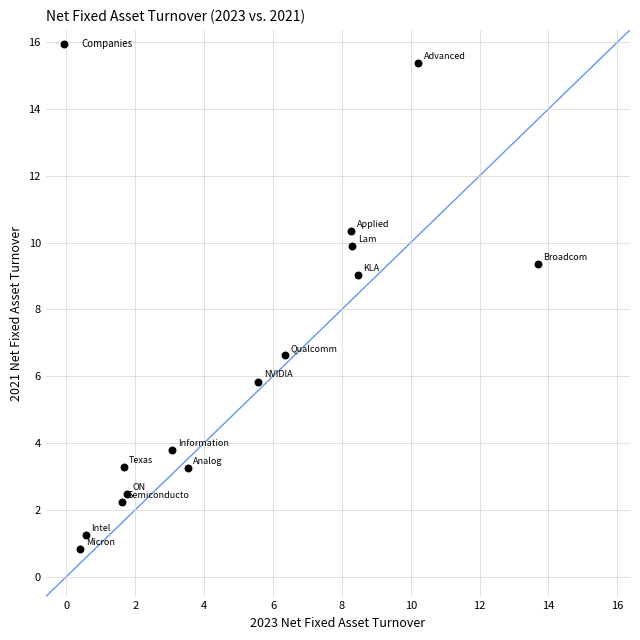

What Y value in the scatter plot is closest to 8?

9.0